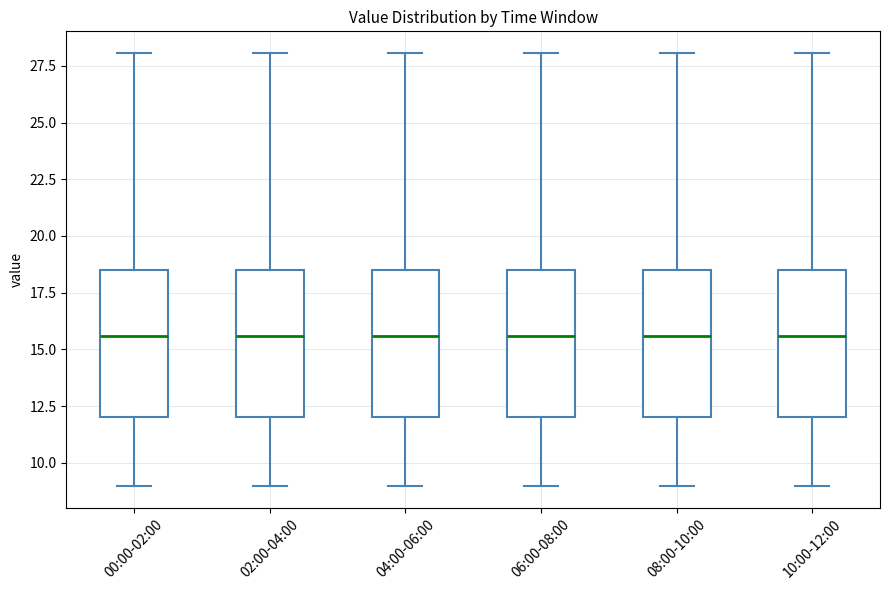

Reading left to right, transcribe this box plot: for each box, give where its median line is, the range the box spans, and where its two whiskers end, as read against the y-axis. The values are not printed on the chart, so give them approximately, as read against the axis.

00:00-02:00: median 15.5, box 12.0 to 18.5, whiskers 9.0 to 28.0
02:00-04:00: median 15.5, box 12.0 to 18.5, whiskers 9.0 to 28.0
04:00-06:00: median 15.5, box 12.0 to 18.5, whiskers 9.0 to 28.0
06:00-08:00: median 15.5, box 12.0 to 18.5, whiskers 9.0 to 28.0
08:00-10:00: median 15.5, box 12.0 to 18.5, whiskers 9.0 to 28.0
10:00-12:00: median 15.5, box 12.0 to 18.5, whiskers 9.0 to 28.0